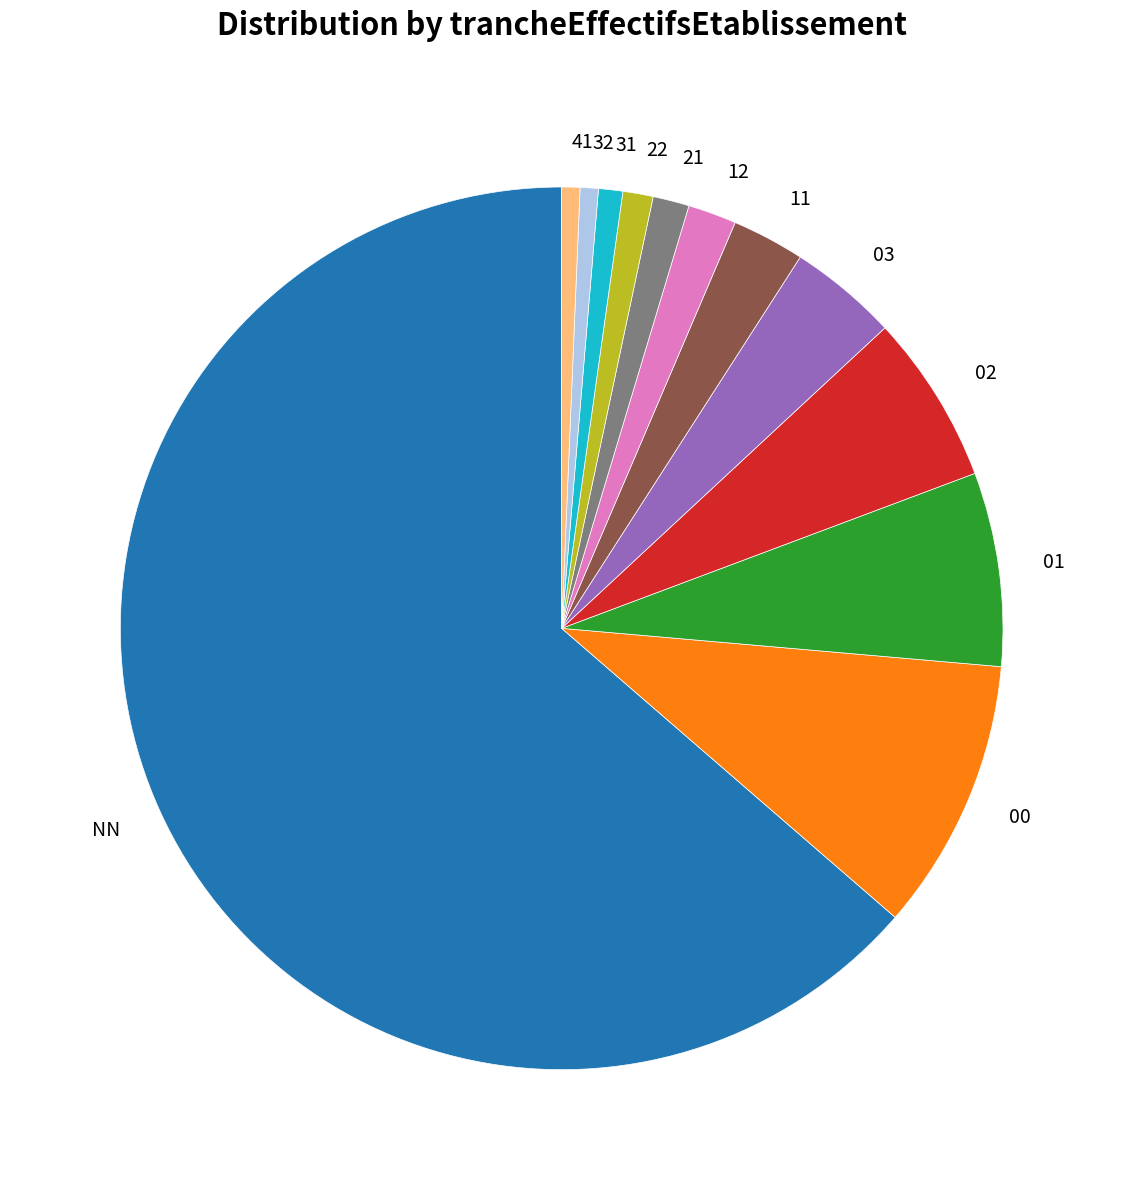

Approximately how many times larger is the value at 21 compared to 22?

1.2